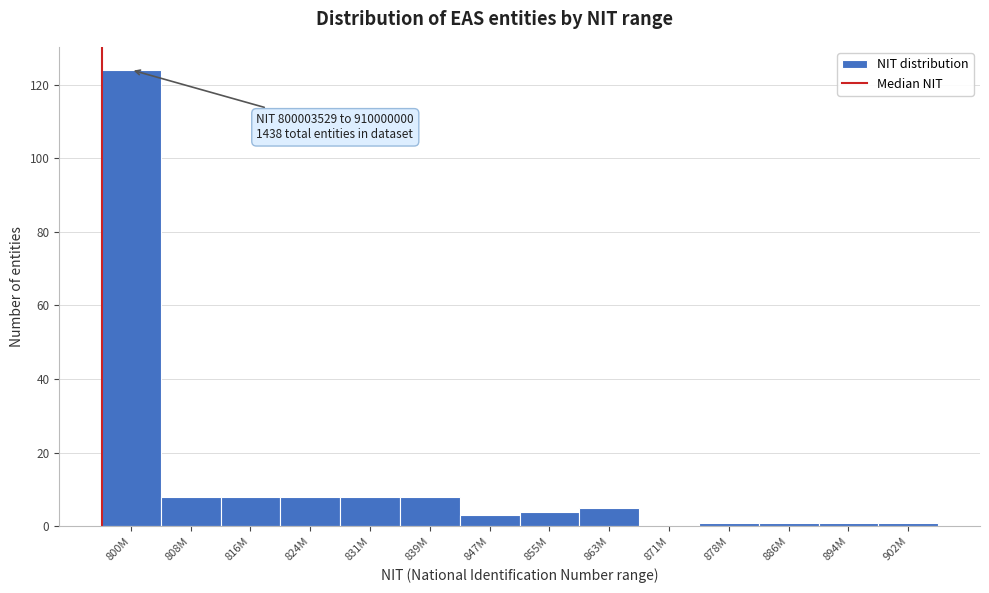

Reading right to left, extract all data points from this chart.

902M=1	894M=1	886M=1	878M=1	871M=0	863M=5	855M=4	847M=3	839M=8	831M=8	824M=8	816M=8	808M=8	800M=124